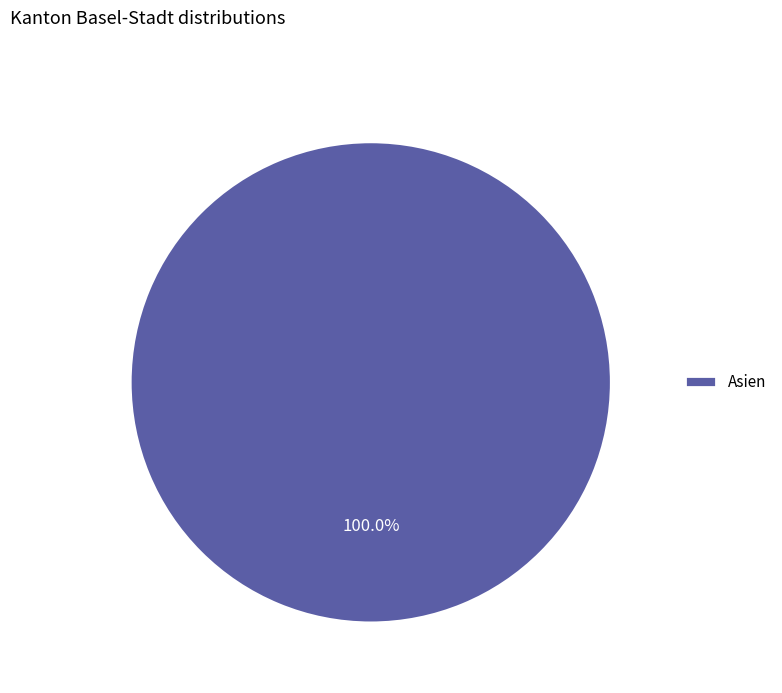

Does Asien represent more than half of the total?

Yes